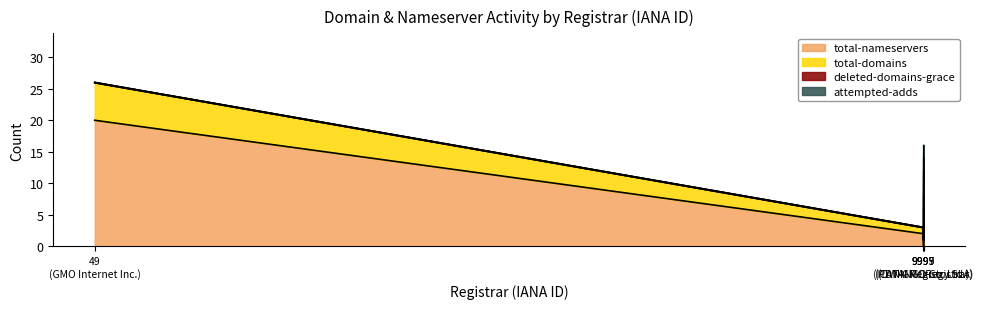

Where is attempted-adds nearest to the value 1?

PDT-GMORegistrar